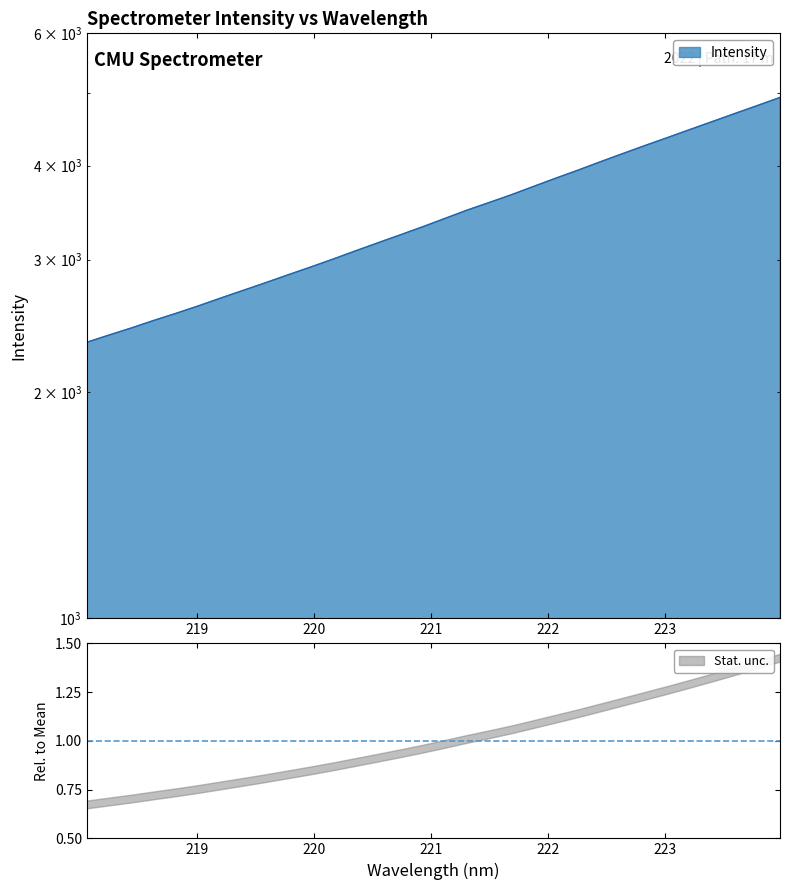

How many values are below 3402?

16